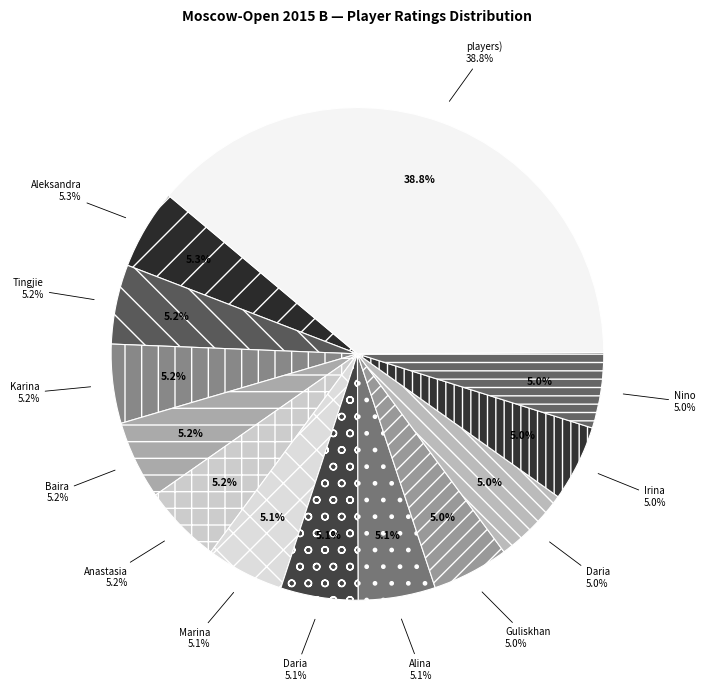

What percentage is the Guseva Marina slice, to the nearest percent?

5%